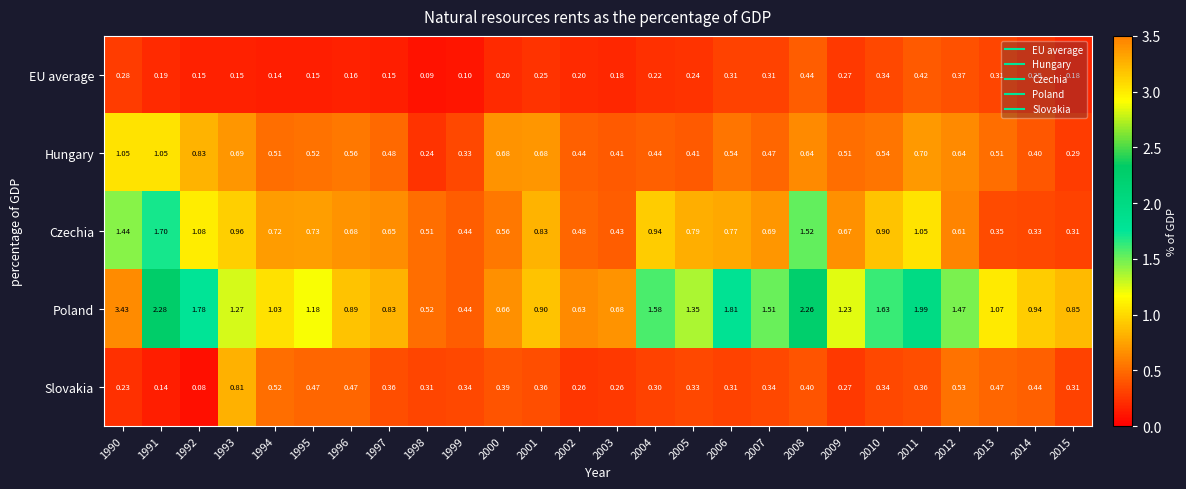

Rank the series by their maximum value, from highest to lowest.

Poland, Czechia, Hungary, Slovakia, EU average